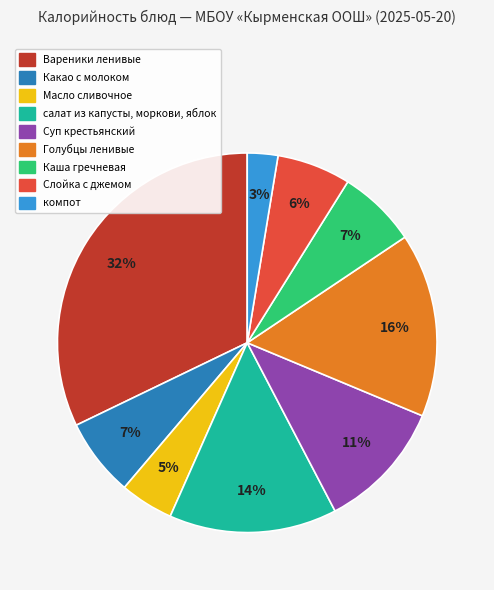

Does Голубцы ленивые represent more than half of the total?

No